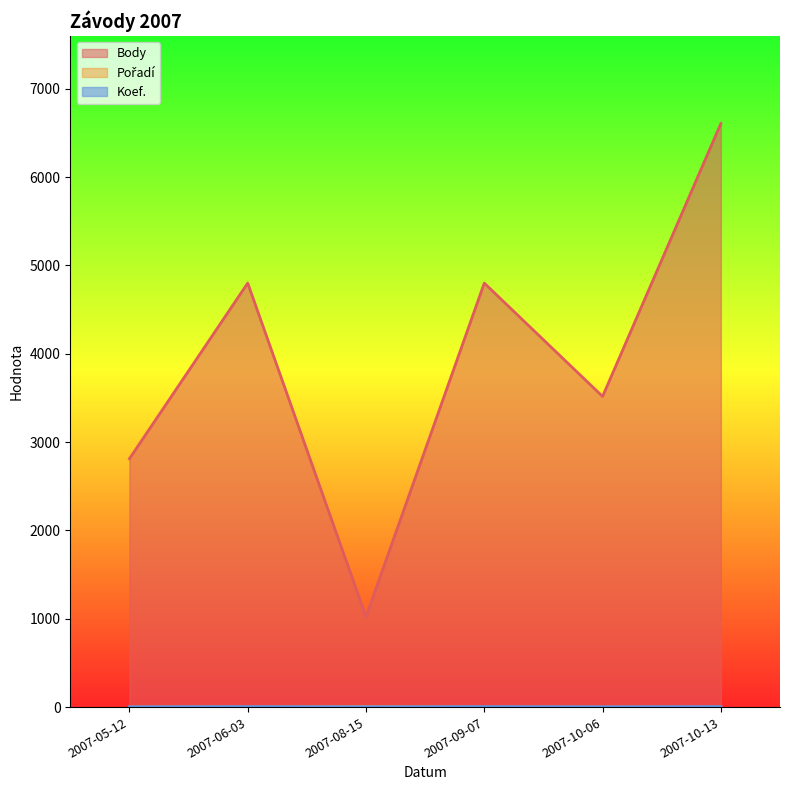

Count the Pořadí values in the range 1 to 3.

5